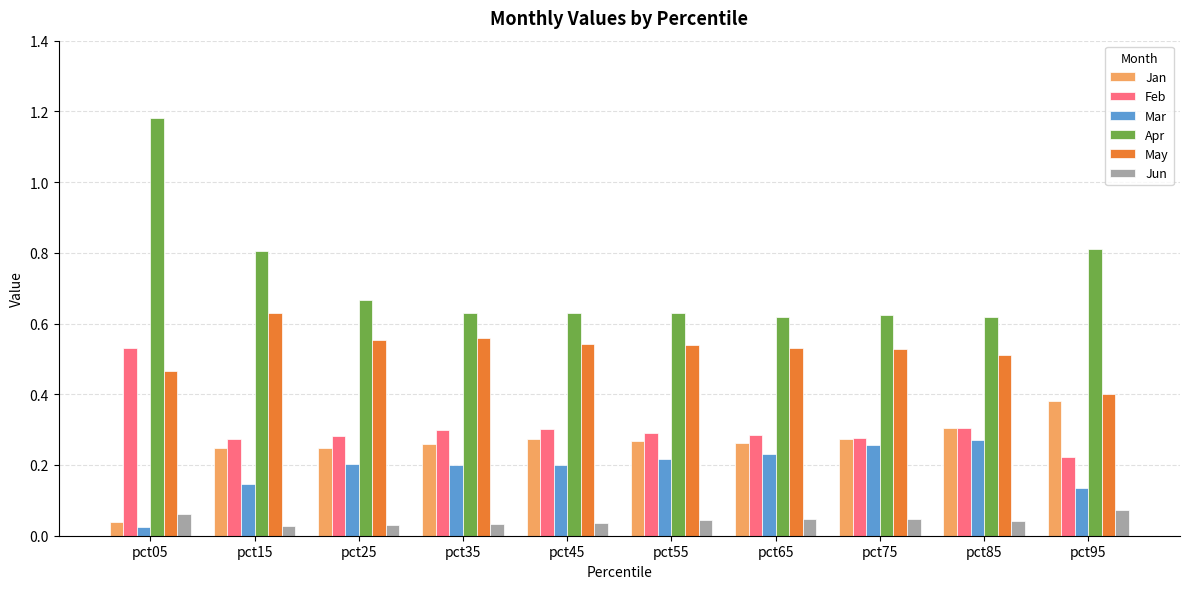

What is the sum of all Feb values?

3.1